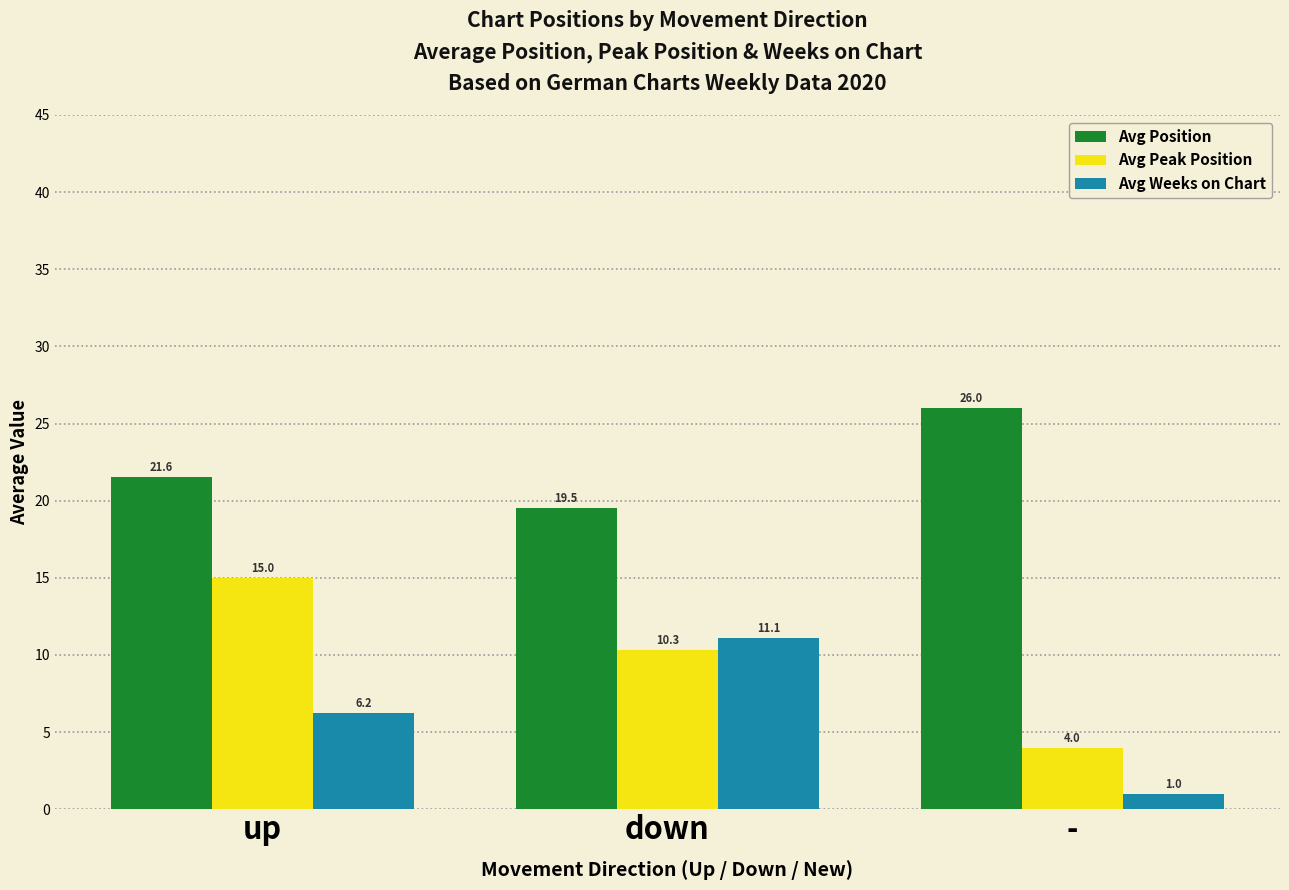

How many bars are there in each group?

3